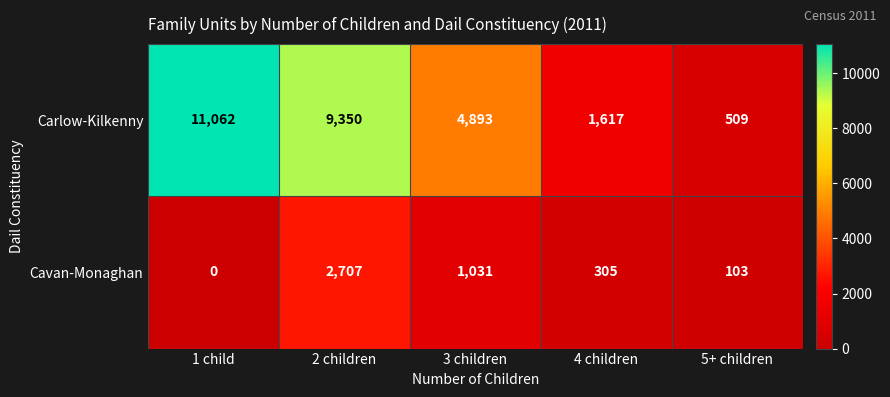

Which series has the widest spread of values?

Carlow-Kilkenny